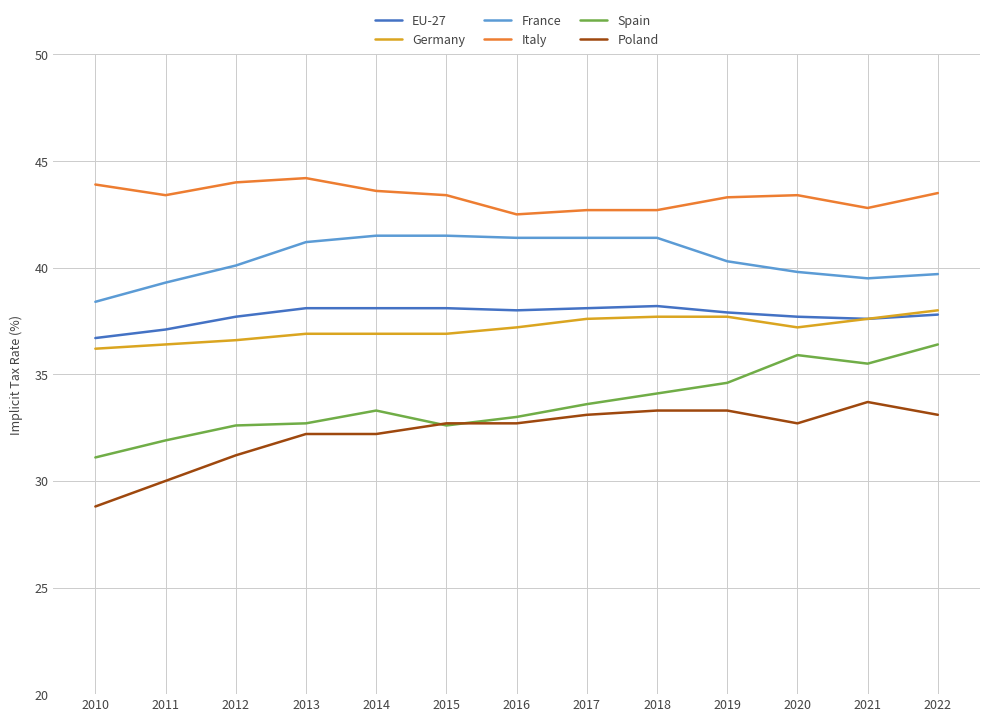

What is the spread (max minus min) of values at 2011?

13.4